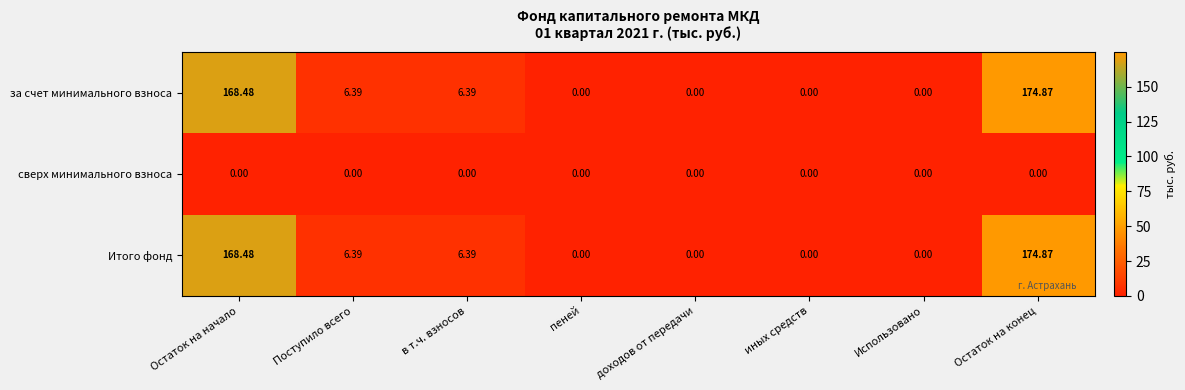

Which label corresponds to the largest value in the chart?

Остаток на конец